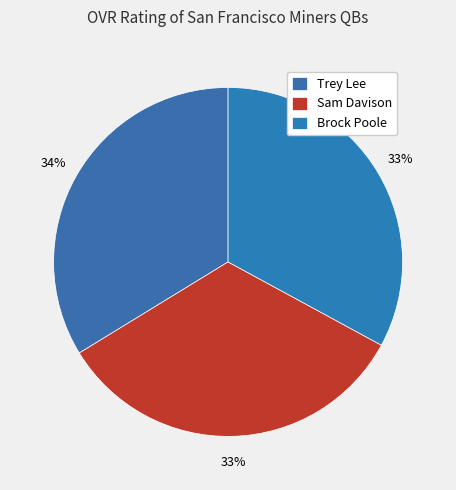

Does Trey Lee represent more than half of the total?

No